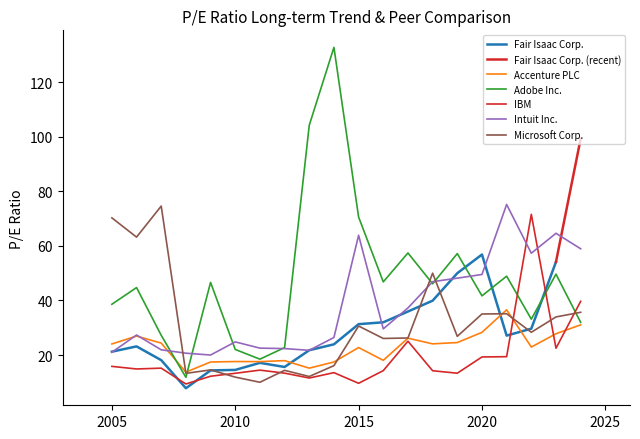

Which series has the largest range (max minus min)?

Adobe Inc.